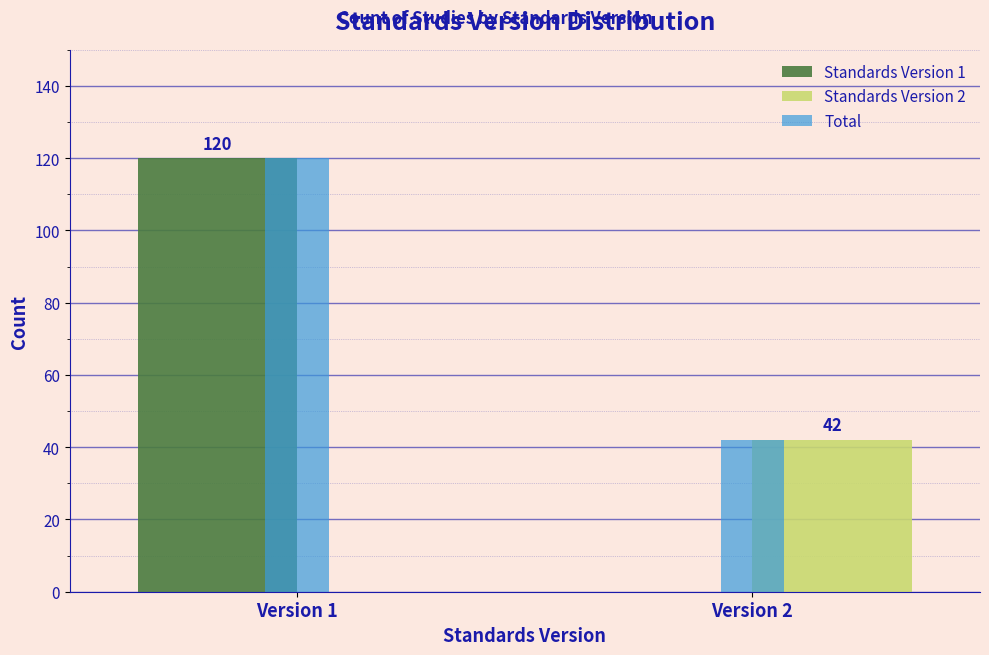

Reading left to right, list all the values displayed in this chart.

Standards Version 1: Version 1=120	Version 2=0
Standards Version 2: Version 1=0	Version 2=42
Total: Version 1=120	Version 2=42